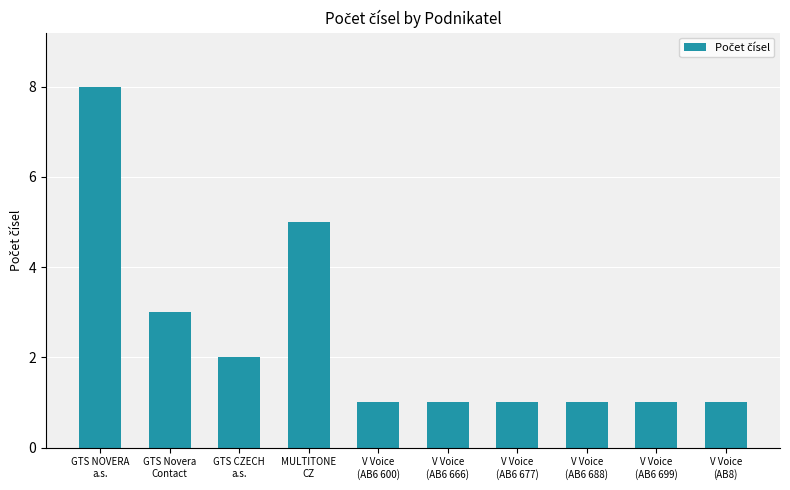

How many bars are there in total?

10